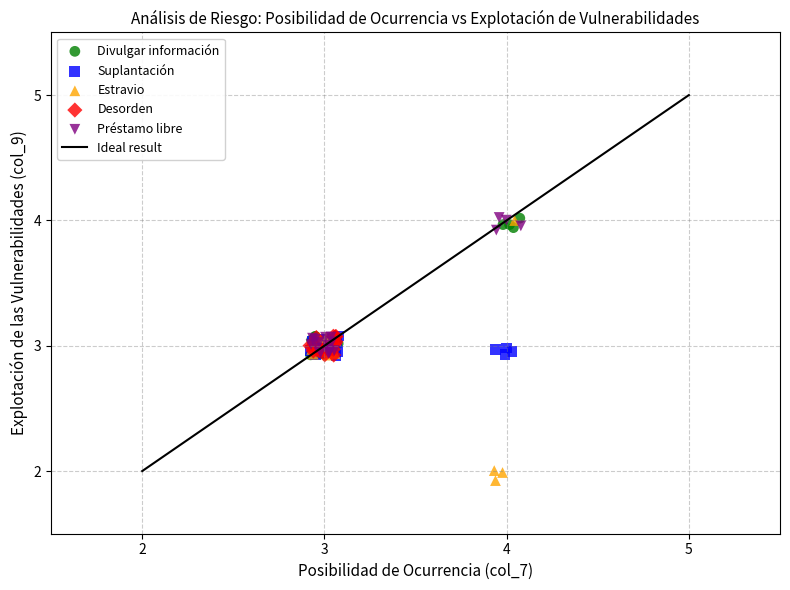

Which series reaches the minimum Y coordinate?

Estravio